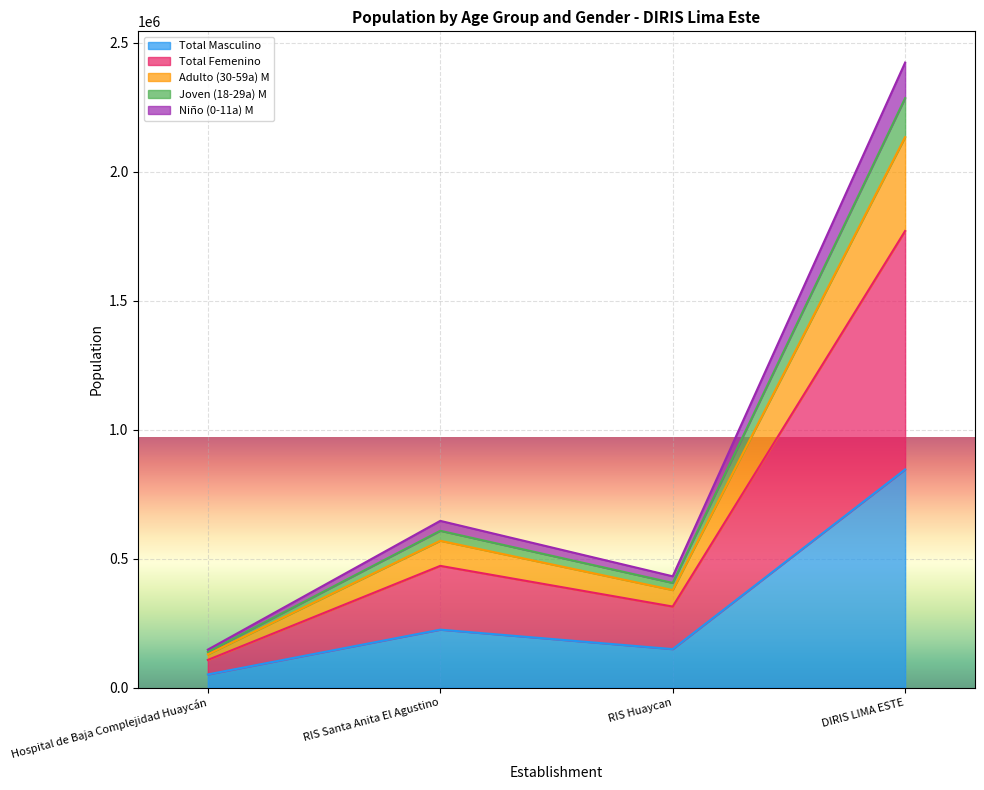

True or false: Total Femenino and Niño (0-11a) M cross at least once.

False